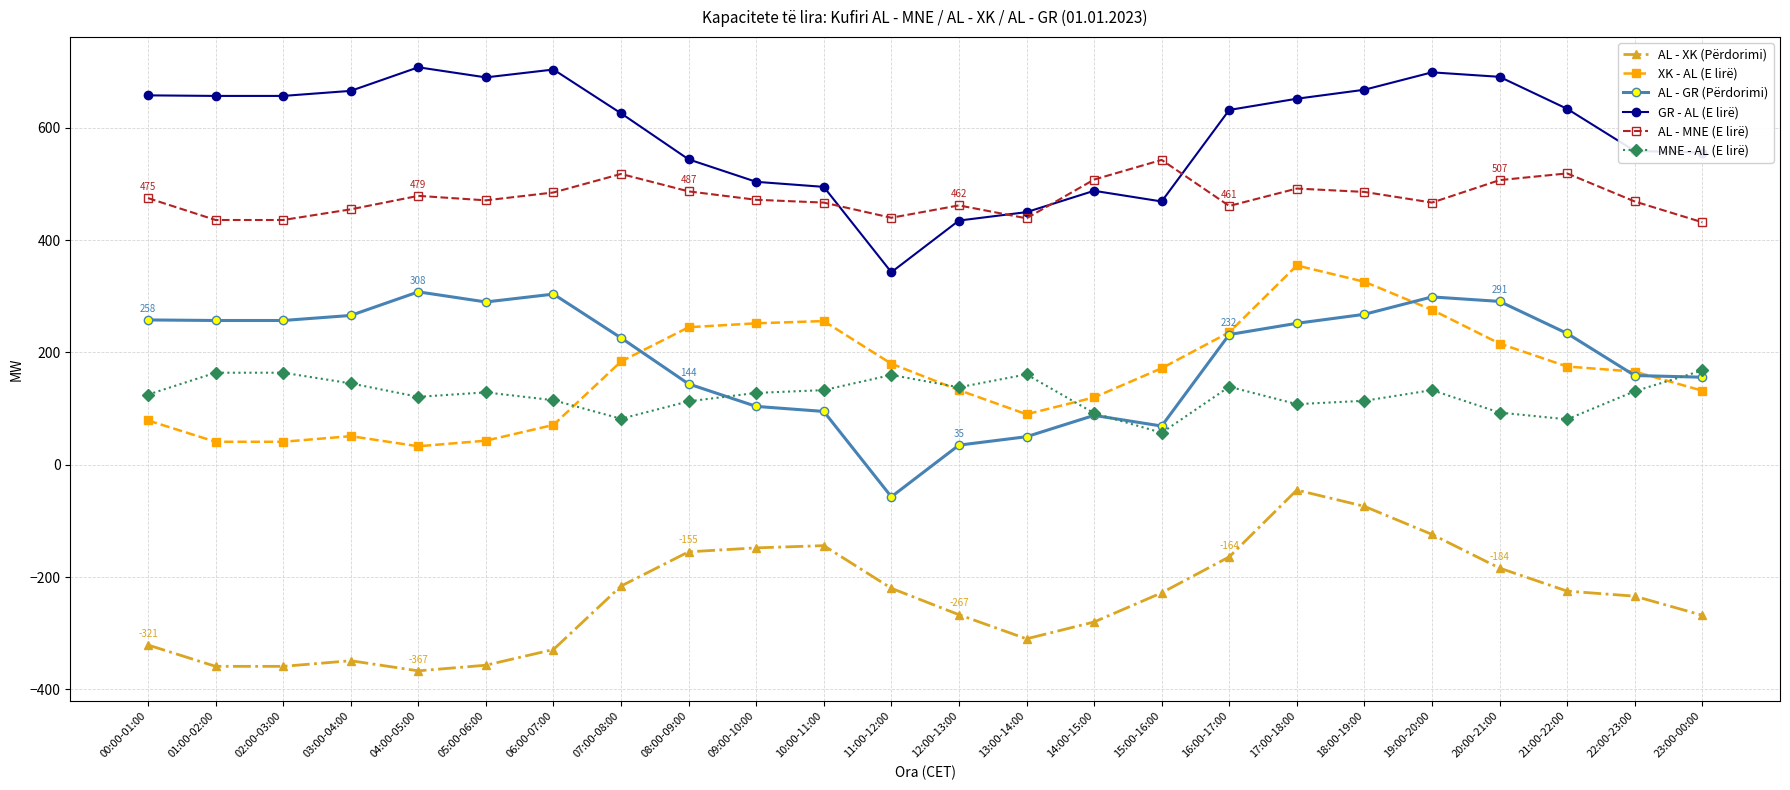

What is the spread (max minus min) of values at 10:00-11:00?

639